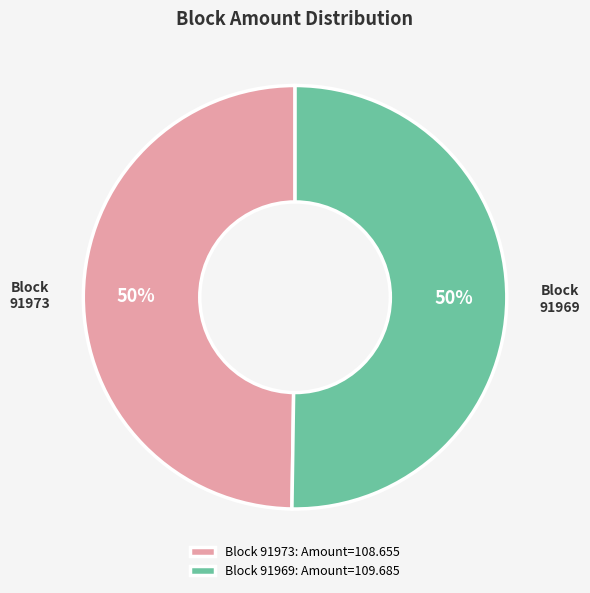

To the nearest percent, what is the average slice percentage?

50%